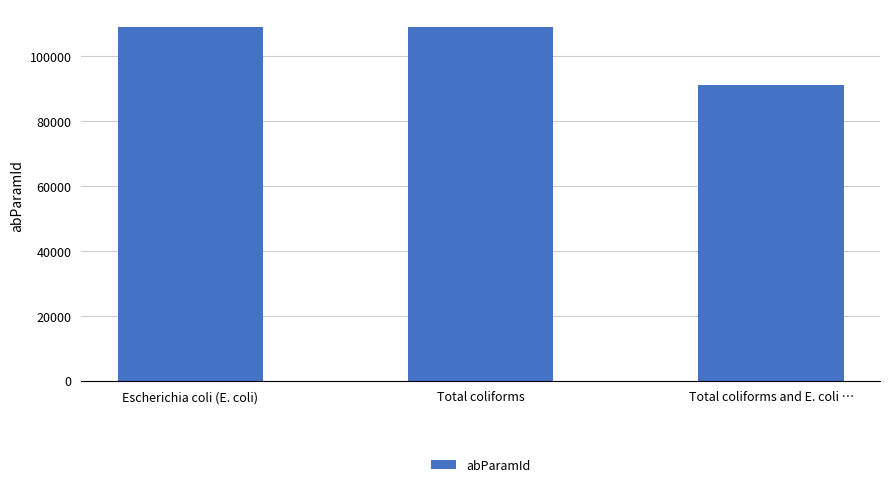

What is the sum of the values at Total coliforms and Escherichia coli (E. coli)?

218059